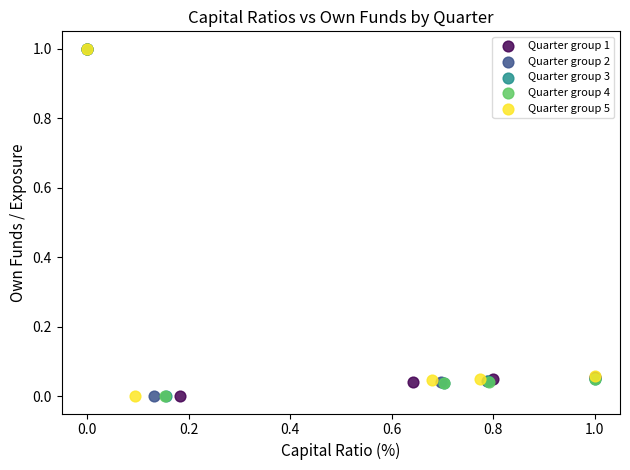

What are all the series names shown in the legend?

Quarter group 1, Quarter group 2, Quarter group 3, Quarter group 4, Quarter group 5